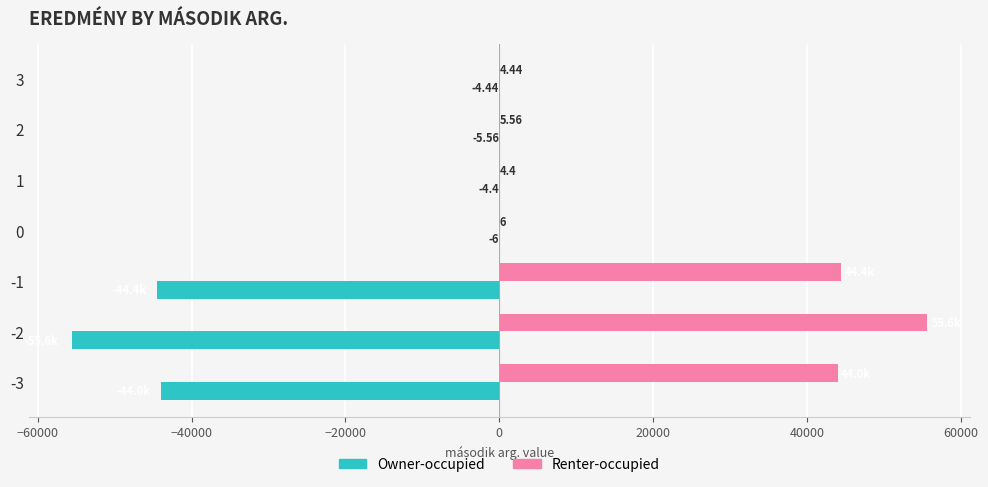

How many values in the Owner-occupied series exceed -6?

3